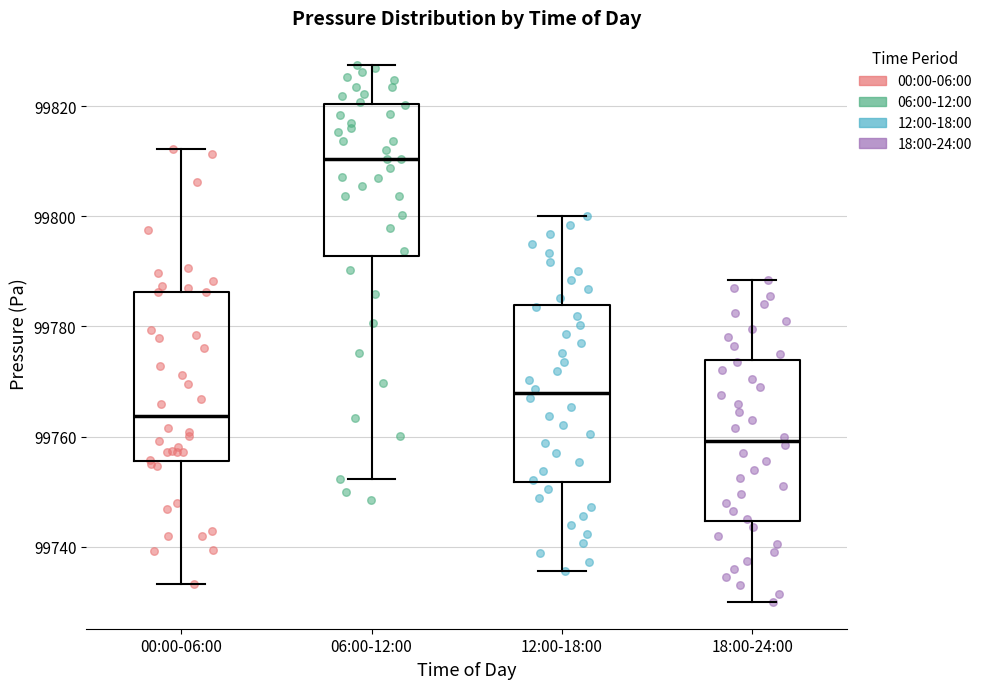

Reading left to right, transcribe this box plot: for each box, give where its median line is, the range the box spans, and where its two whiskers end, as read against the y-axis. The values are not printed on the chart, so give them approximately, as read against the axis.

00:00-06:00: median 99764, box 99756 to 99786, whiskers 99734 to 99812
06:00-12:00: median 99810, box 99792 to 99820, whiskers 99752 to 99828
12:00-18:00: median 99768, box 99752 to 99784, whiskers 99736 to 99800
18:00-24:00: median 99760, box 99744 to 99774, whiskers 99730 to 99788